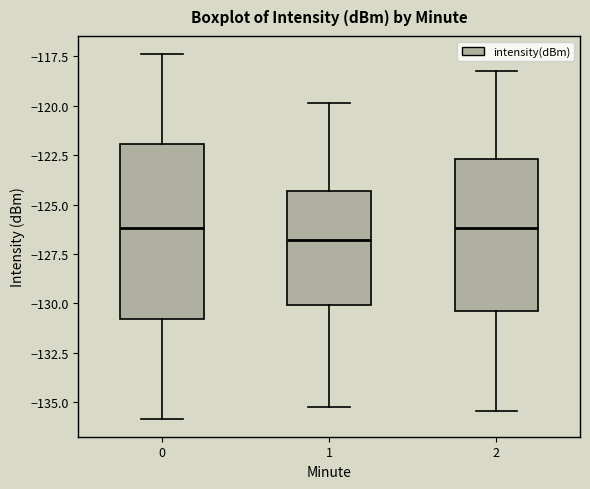

Reading left to right, read every box against the y-axis: the position of its median line, the range the box covers, and the ends of its whiskers. The values are not printed on the chart, so give them approximately, as read against the axis.

0: median -126.0, box -131.0 to -122.0, whiskers -136.0 to -117.5
1: median -127.0, box -130.0 to -124.5, whiskers -135.0 to -120.0
2: median -126.0, box -130.5 to -122.5, whiskers -135.5 to -118.0